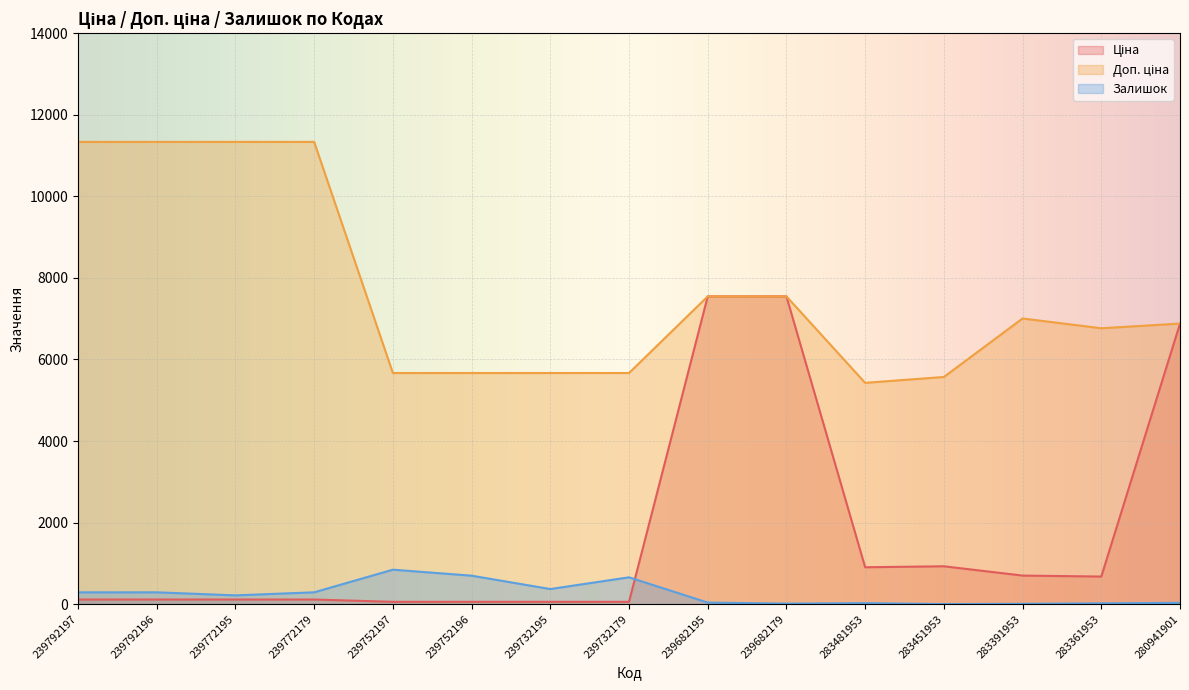

At 283361953, list the series in order from largest to smallest.

Доп. ціна, Ціна, Залишок